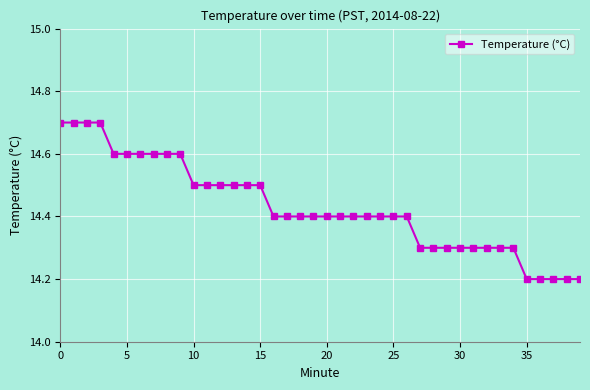

What is the smallest value displayed?

14.2